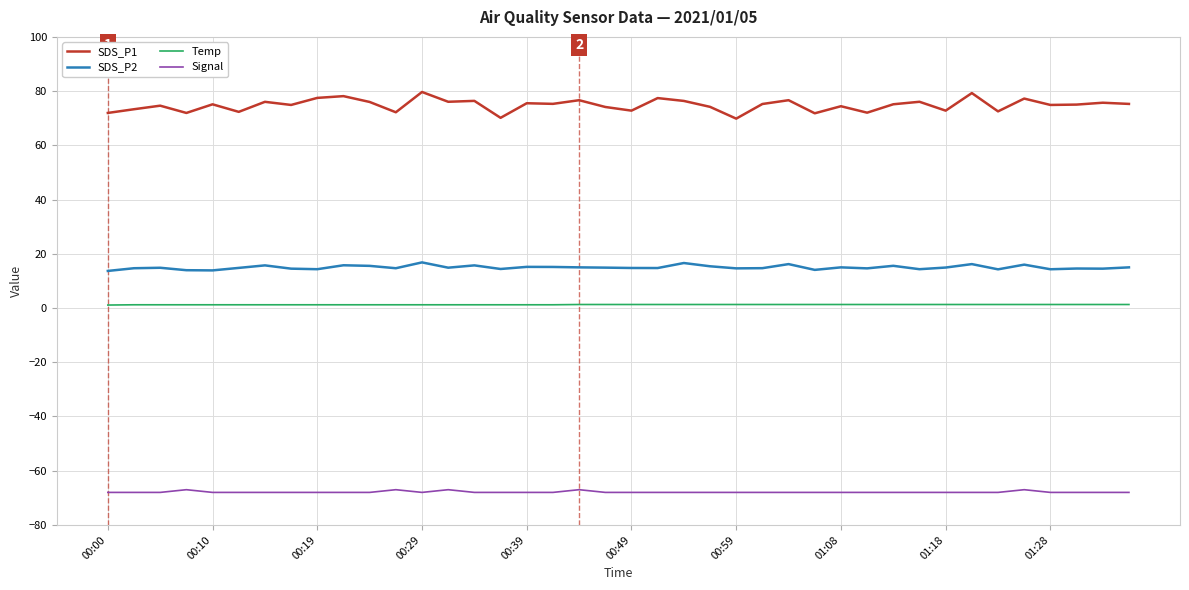

Which series has the largest range (max minus min)?

SDS_P1